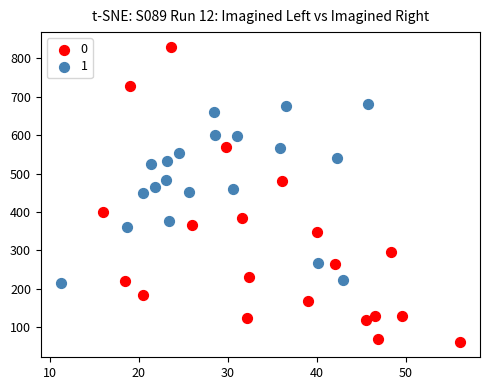

What are all the series names shown in the legend?

0, 1